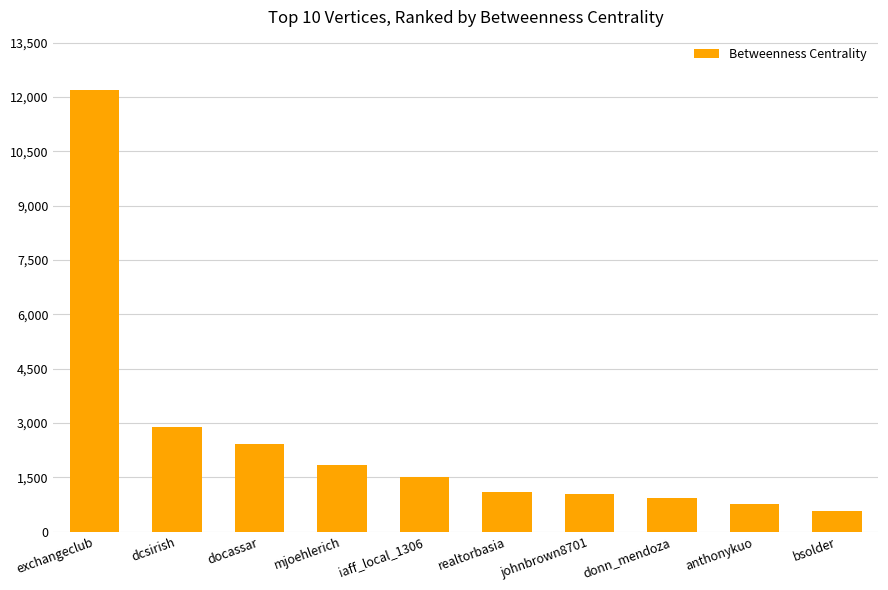

How many data points does each series have?

10